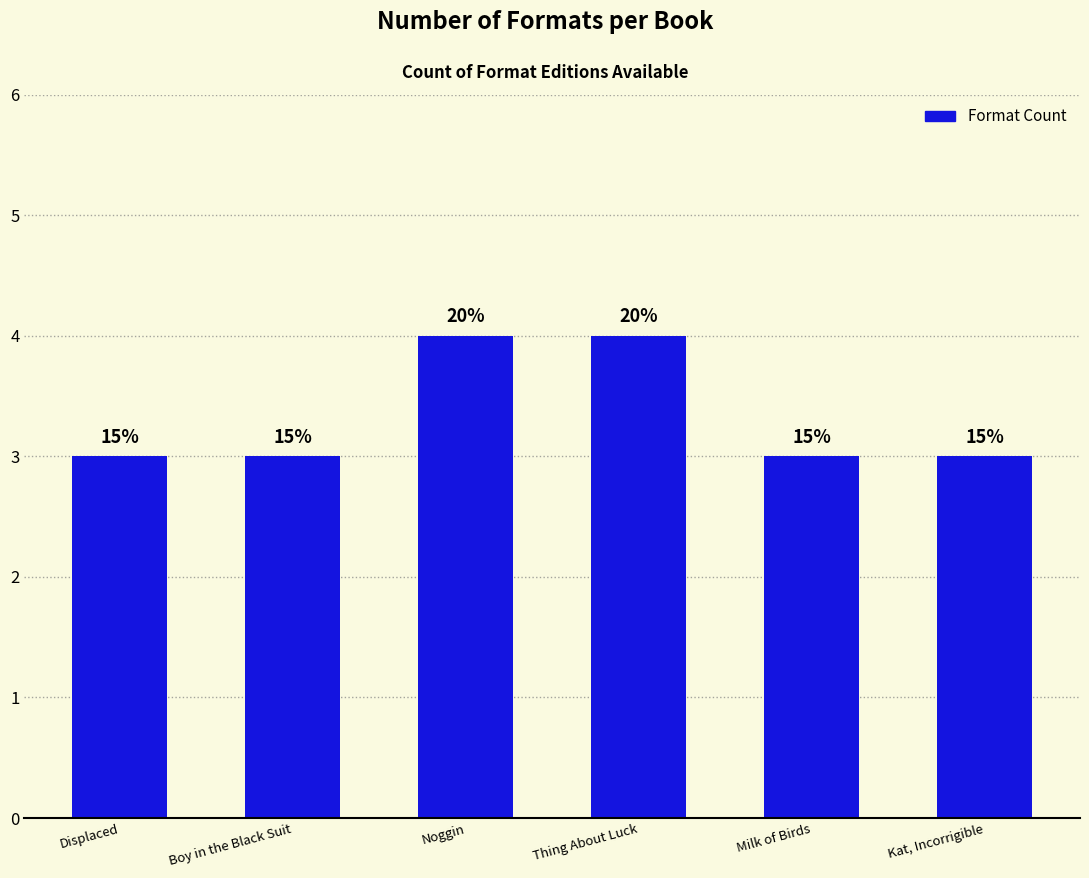

What is the value of the 2nd bar from the left?

3